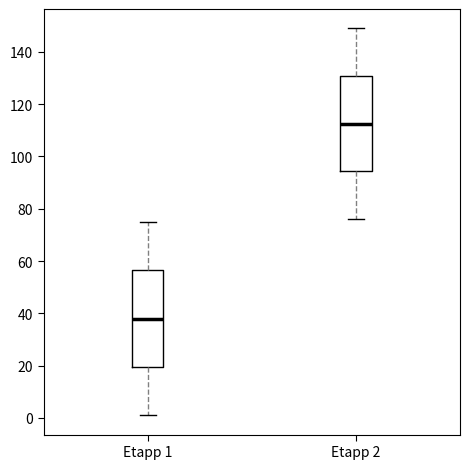

Reading left to right, transcribe this box plot: for each box, give where its median line is, the range the box spans, and where its two whiskers end, as read against the y-axis. The values are not printed on the chart, so give them approximately, as read against the axis.

Etapp 1: median 38, box 20 to 56, whiskers 2 to 76
Etapp 2: median 112, box 94 to 130, whiskers 76 to 150